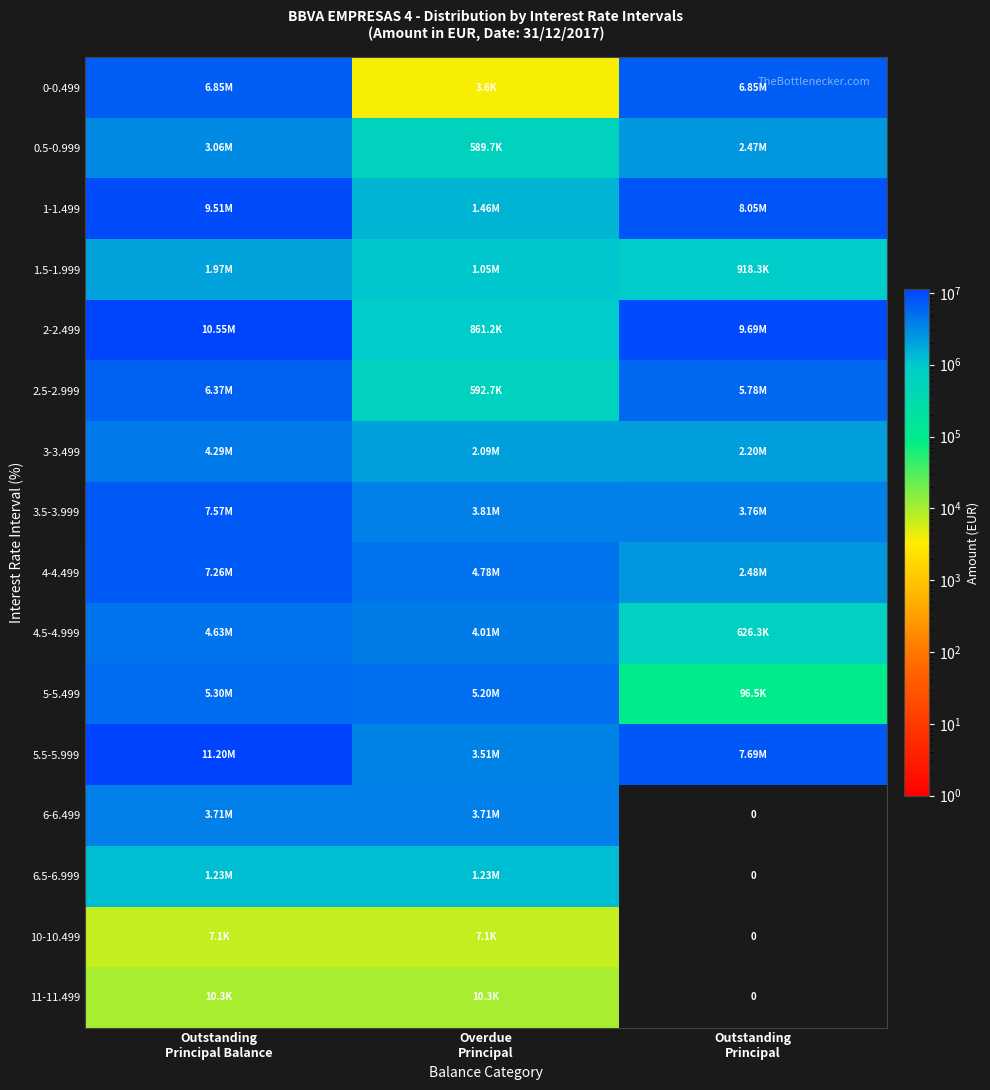

What is the difference between the 3.5-3.999 values at Overdue Principal and Outstanding Principal Balance?

3756920.6